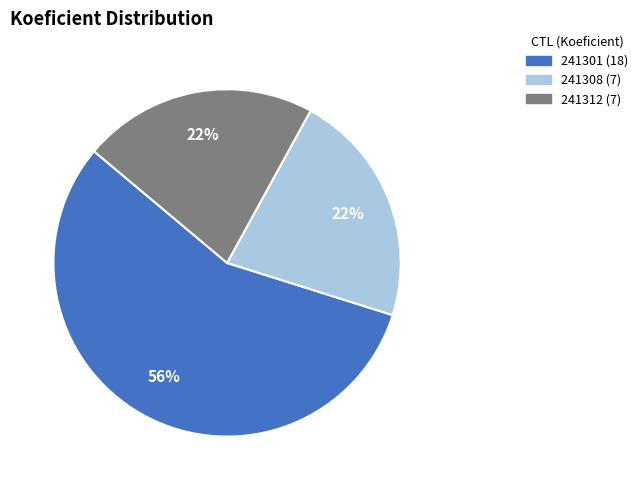

Between 241301 and 241308, which is larger?

241301